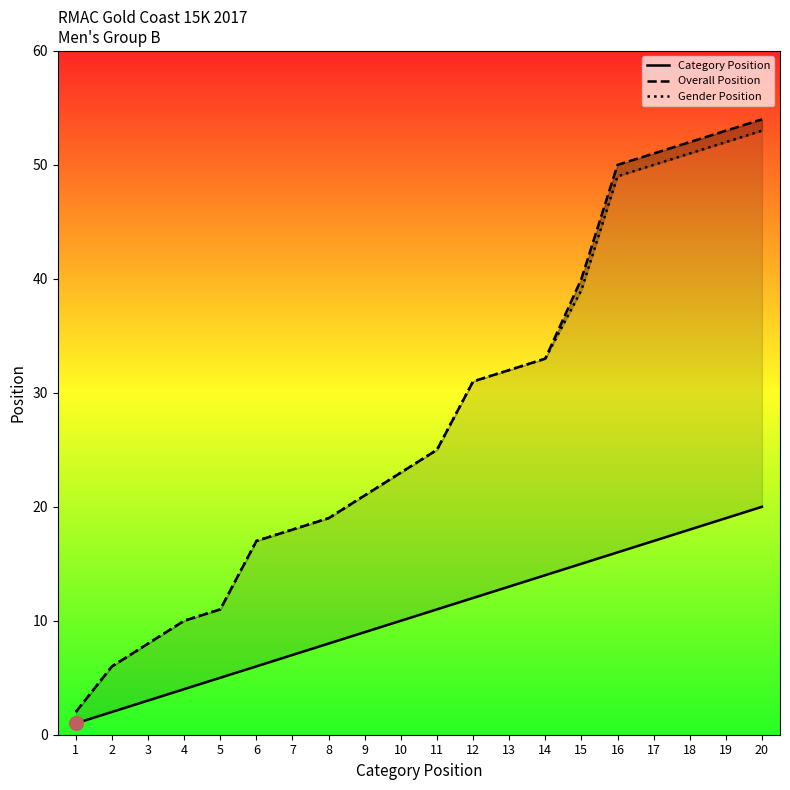

Reading left to right, list all the values displayed in this chart.

Category Position: 1	2	3	4	5	6	7	8	9	10	11	12	13	14	15	16	17	18	19	20
Overall Position: 2	6	8	10	11	17	18	19	21	23	25	31	32	33	40	50	51	52	53	54
Gender Position: 2	6	8	10	11	17	18	19	21	23	25	31	32	33	39	49	50	51	52	53